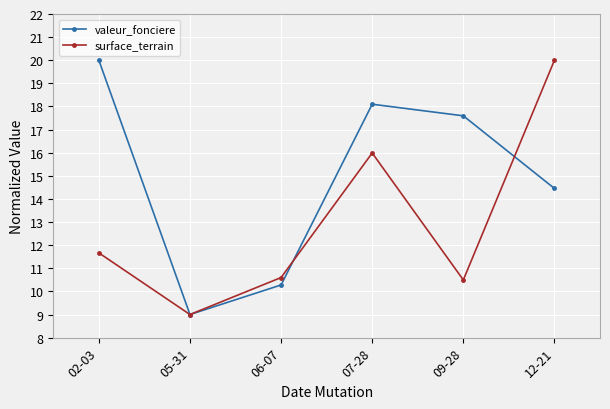

What is the difference between the surface_terrain values at 09-28 and 05-31?

1.5